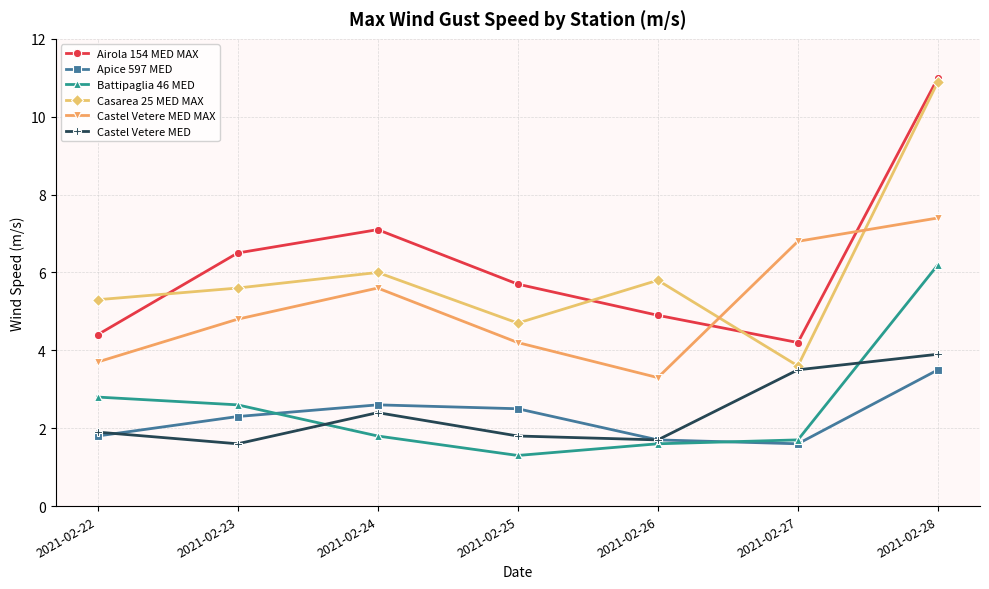

How many lines are shown in the chart?

6